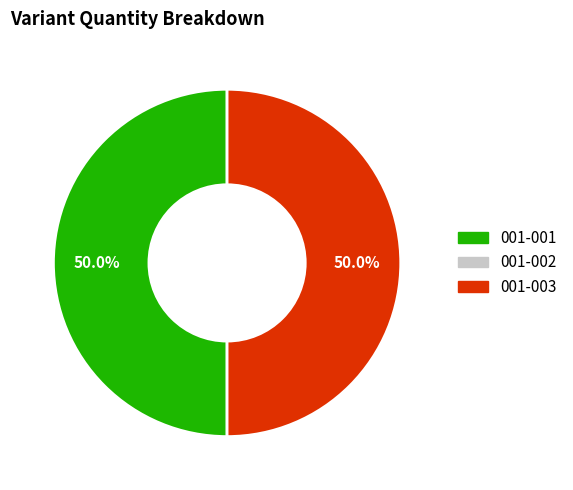

Which slice is the smallest?

001-002